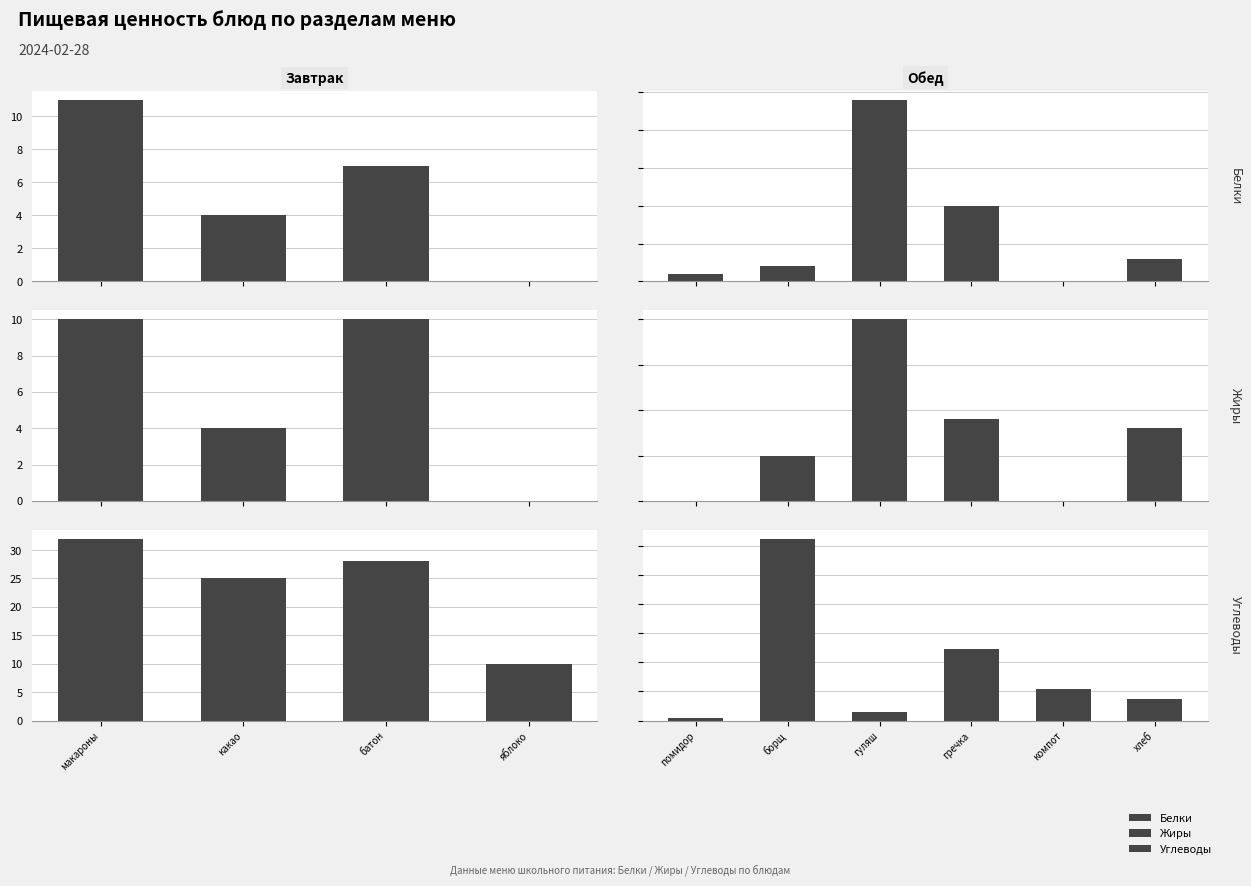

Which series has the largest total across all categories?

Углеводы